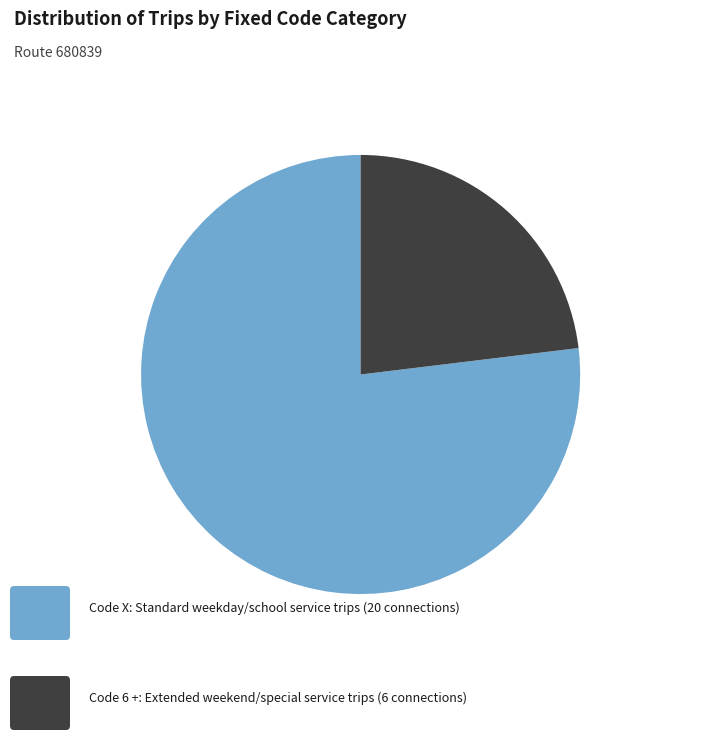

Is there any slice that represents more than half of the pie?

Yes